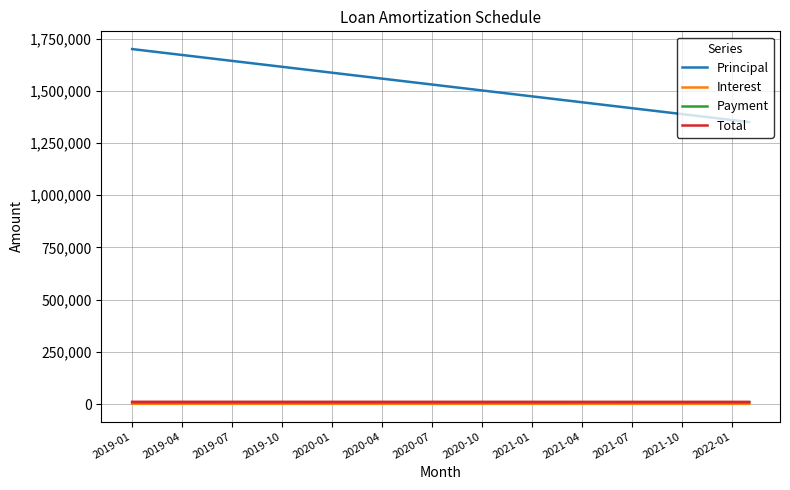

What is the average value of the Principal series?

1525277.8